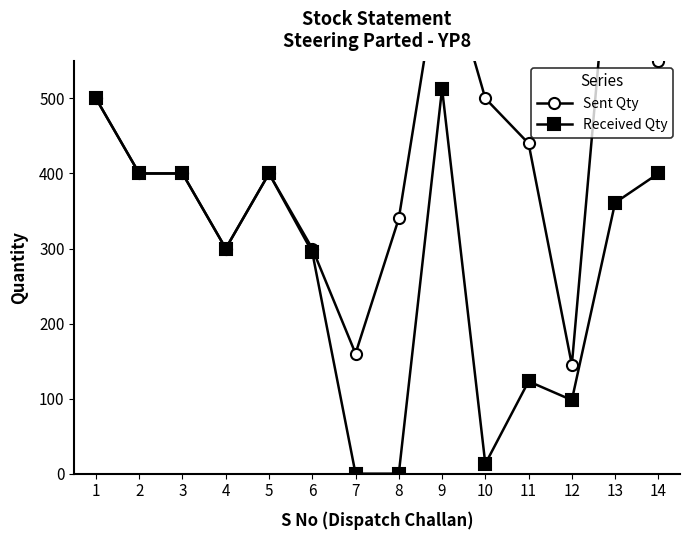

Where does the Sent Qty series first go above 400?

1